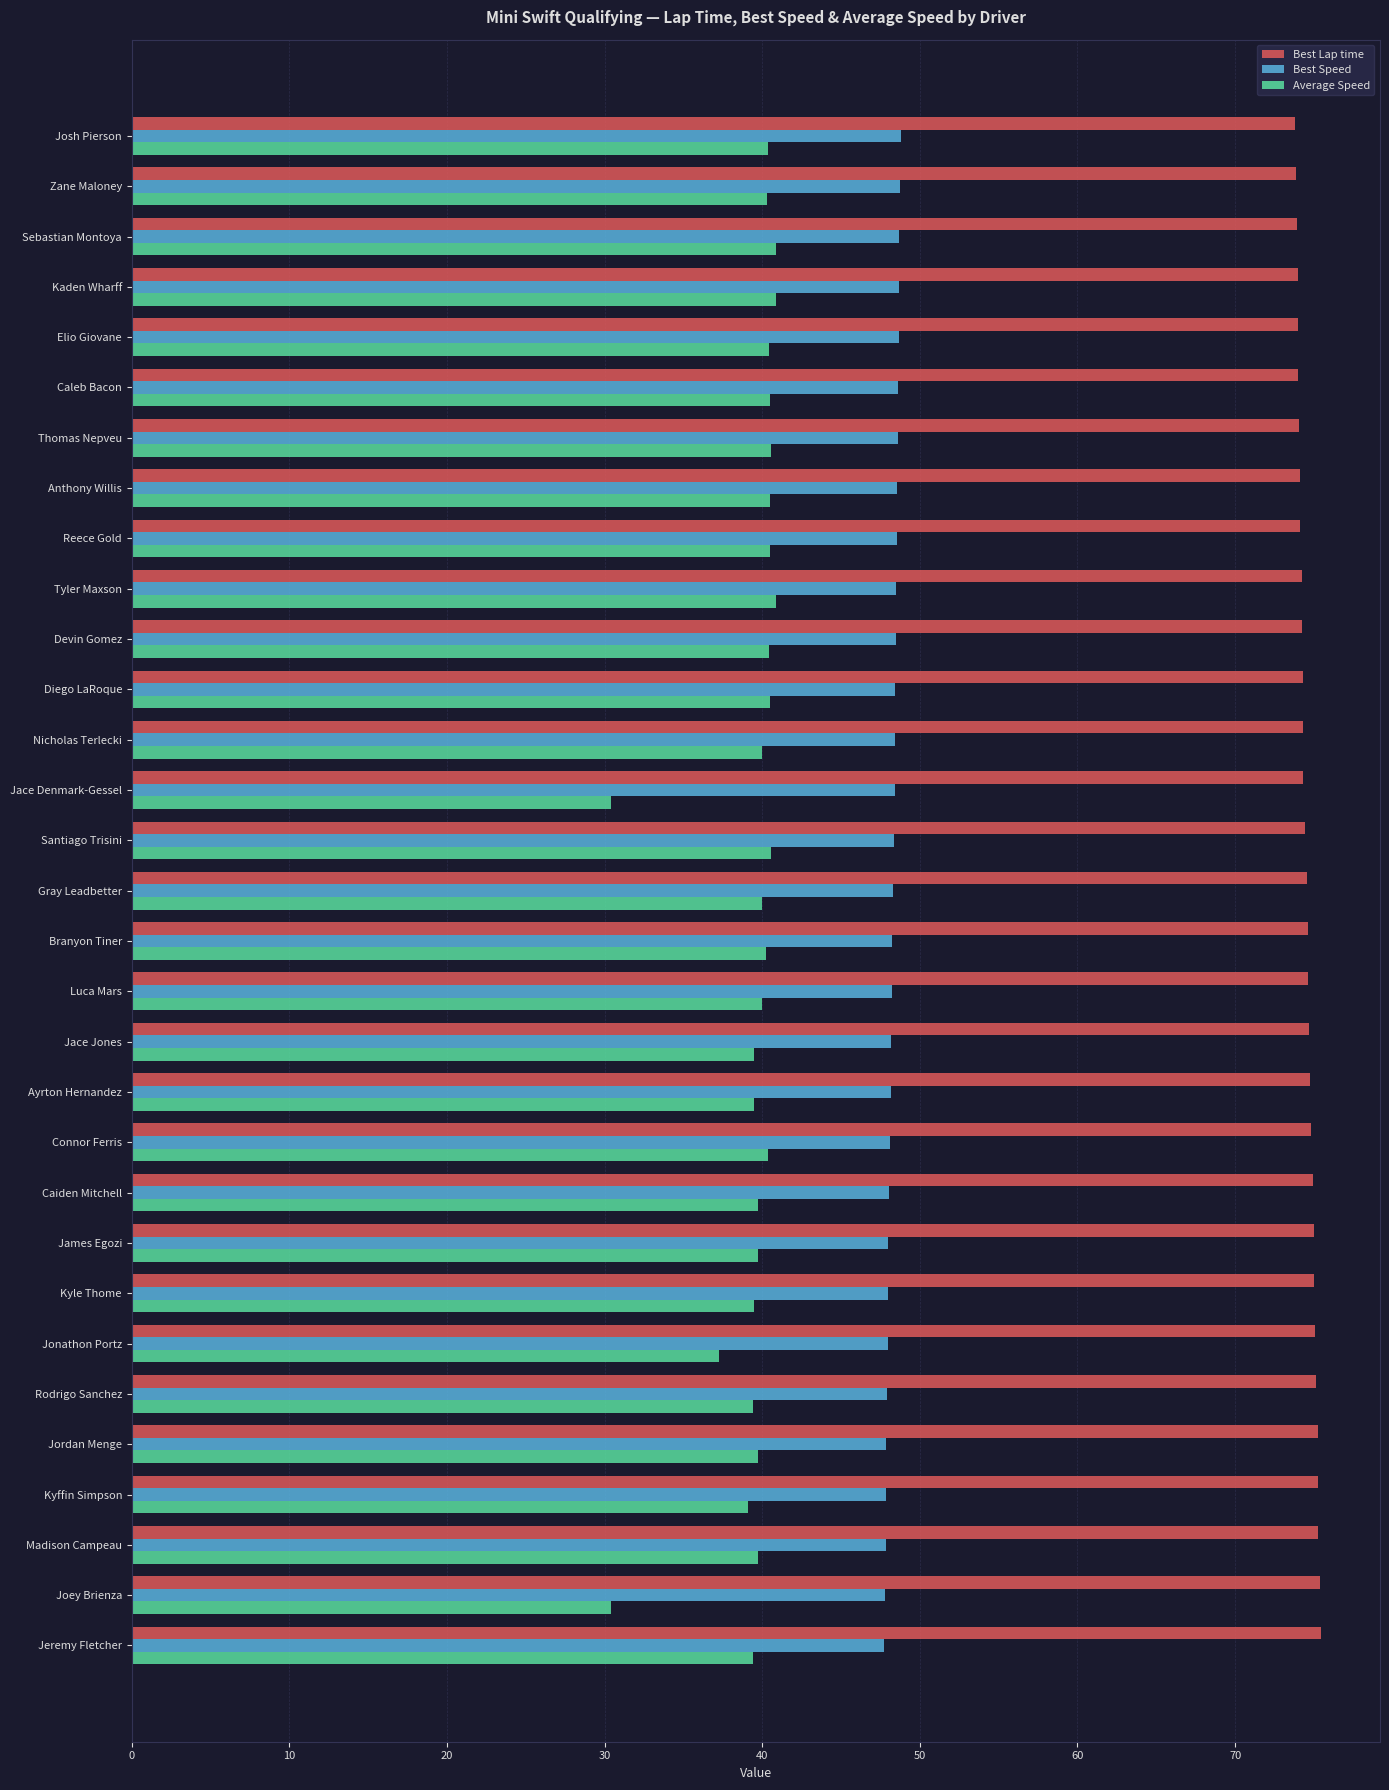

Which series has the largest total across all categories?

Best Lap time